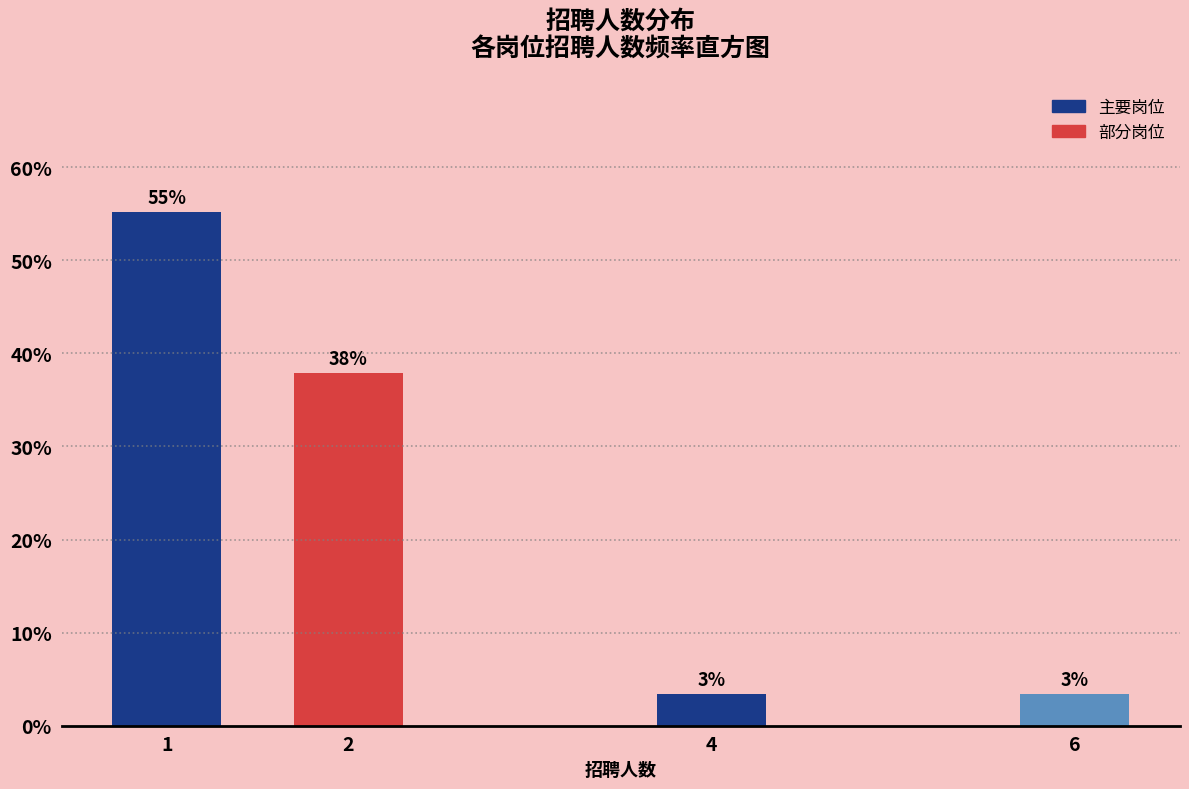

Approximately how many times larger is the value at 4 compared to 6?

1.0